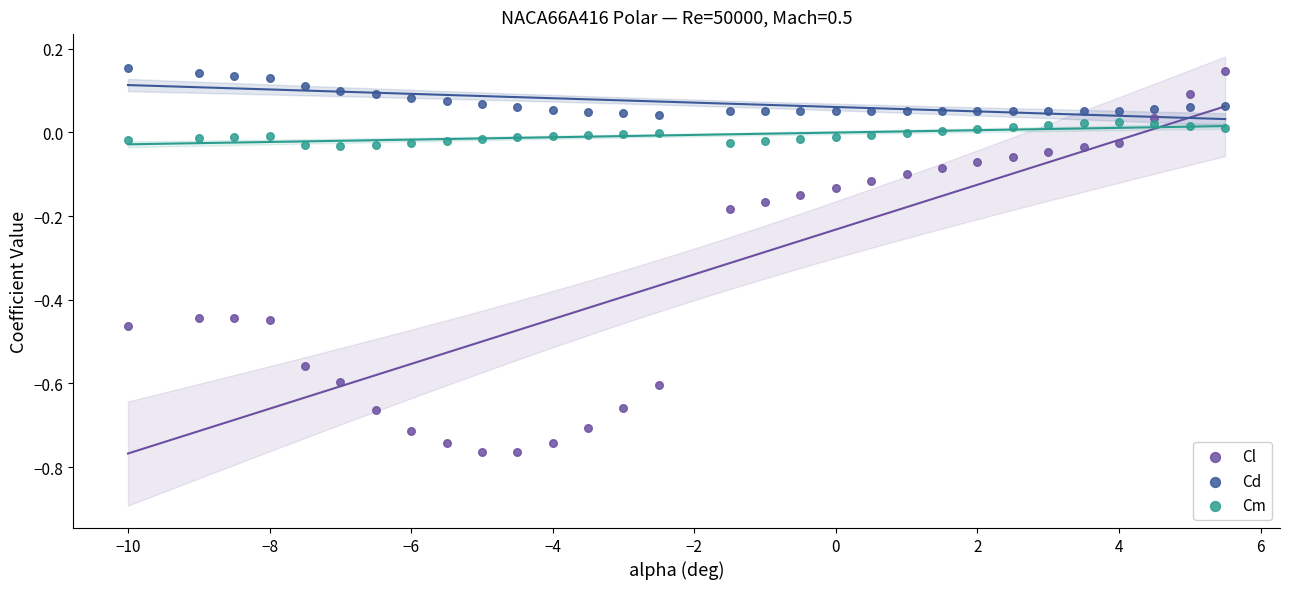

What is the X range (max minus min) for the scatter plot?

15.5